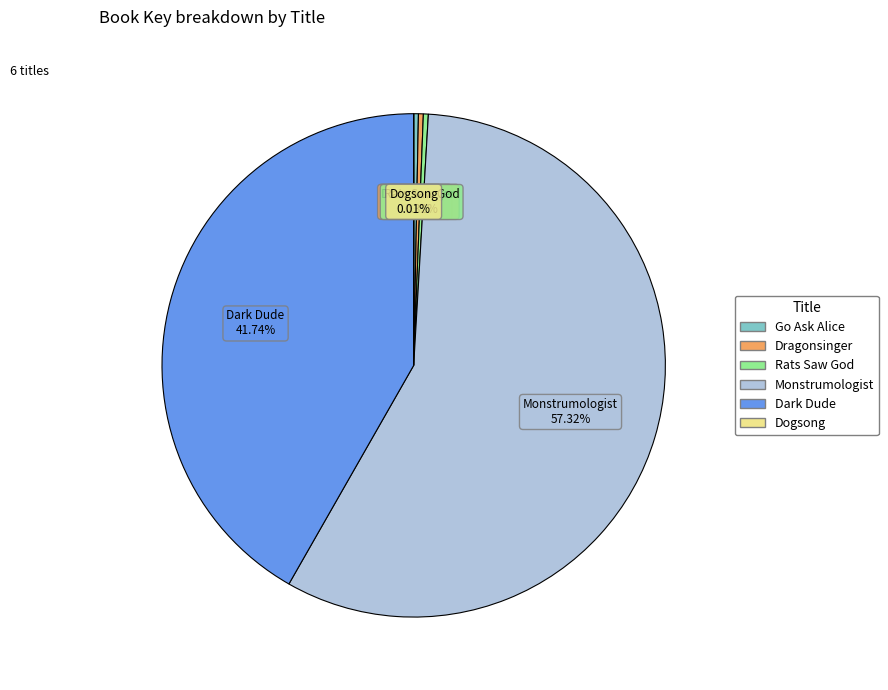

Which category has the biggest portion of the pie?

Monstrumologist